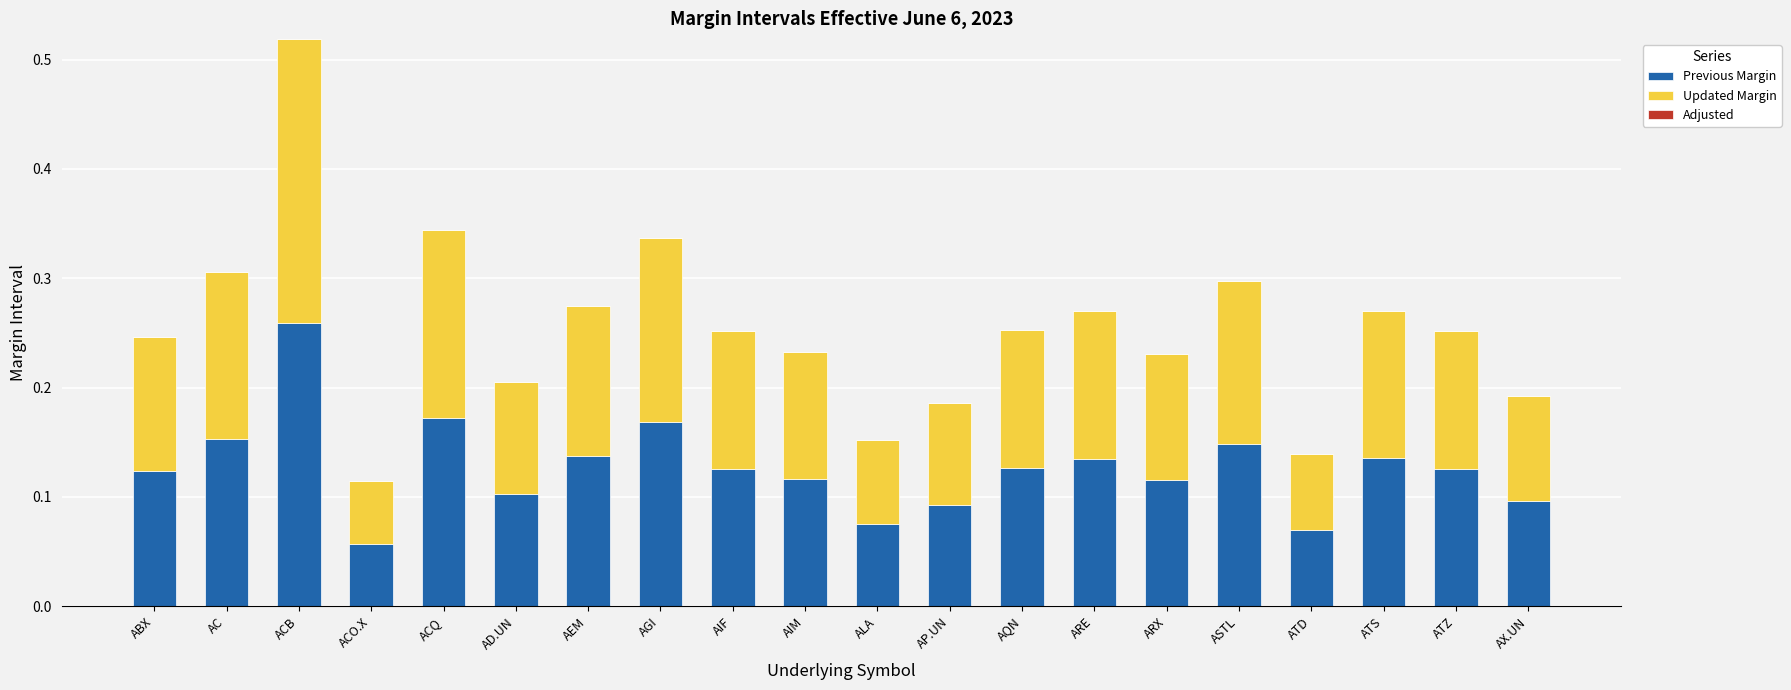

How many bars are there in total?

20